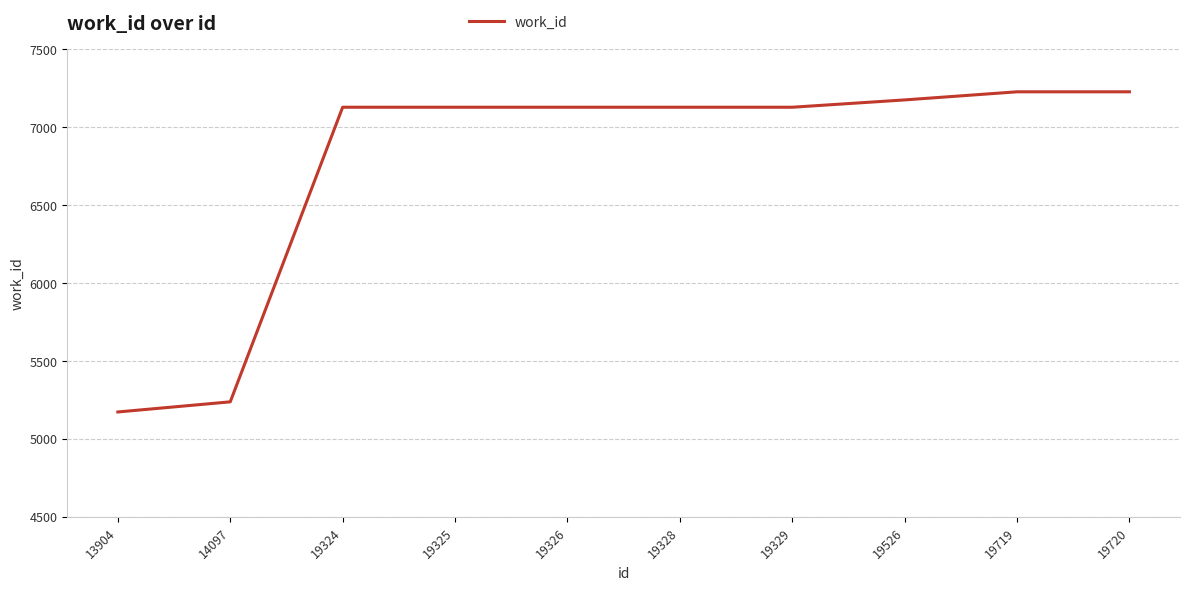

Between 19329 and 19720, which is larger?

19720